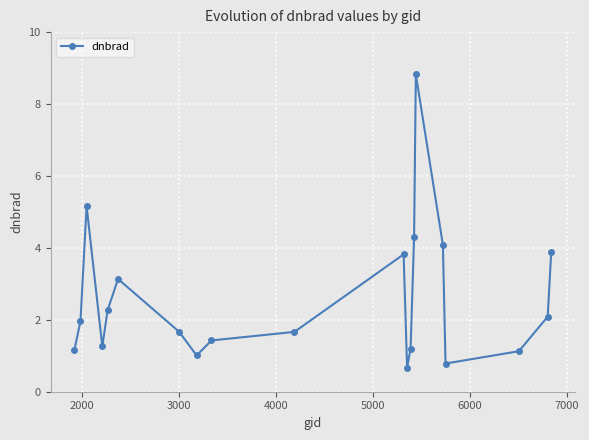

What is the sum of all values?

51.5